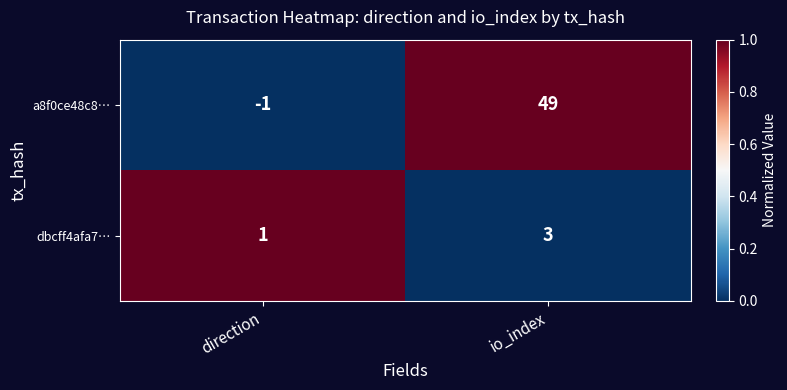

Which series has the largest range (max minus min)?

a8f0ce48c8…